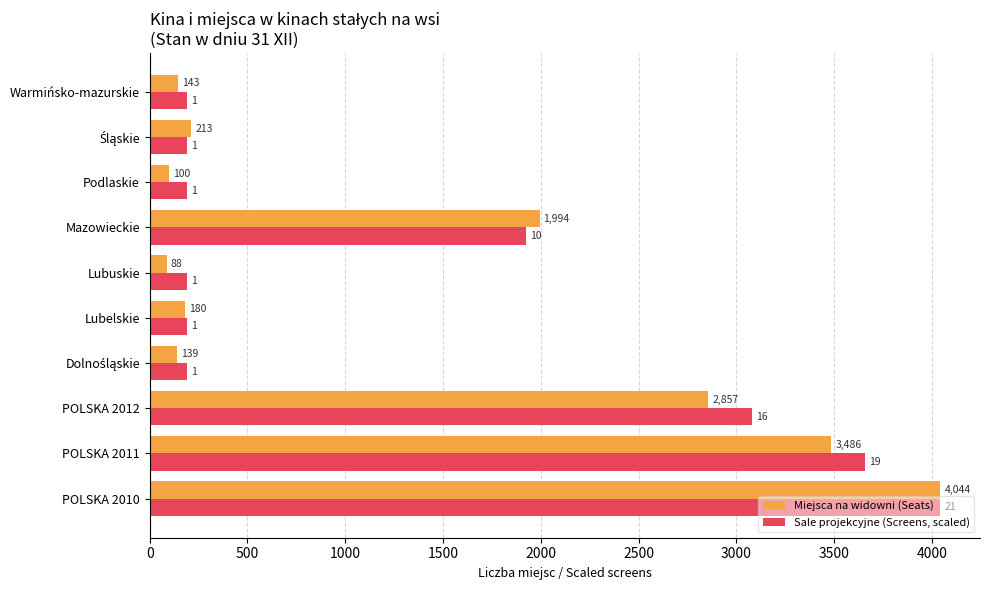

Rank the series by their average value, from highest to lowest.

Sale projekcyjne (Screens, scaled), Miejsca na widowni (Seats)